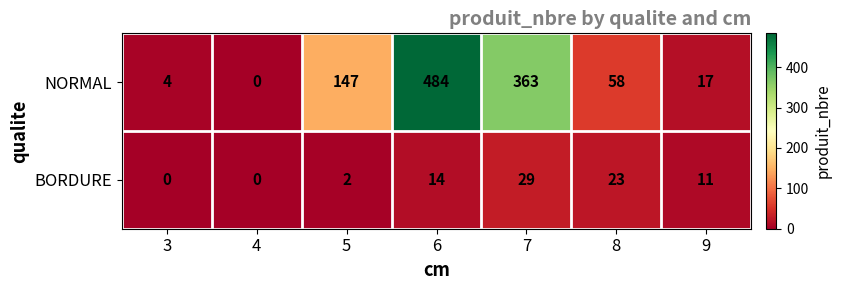

Rank the series at 6 from highest to lowest value.

NORMAL, BORDURE